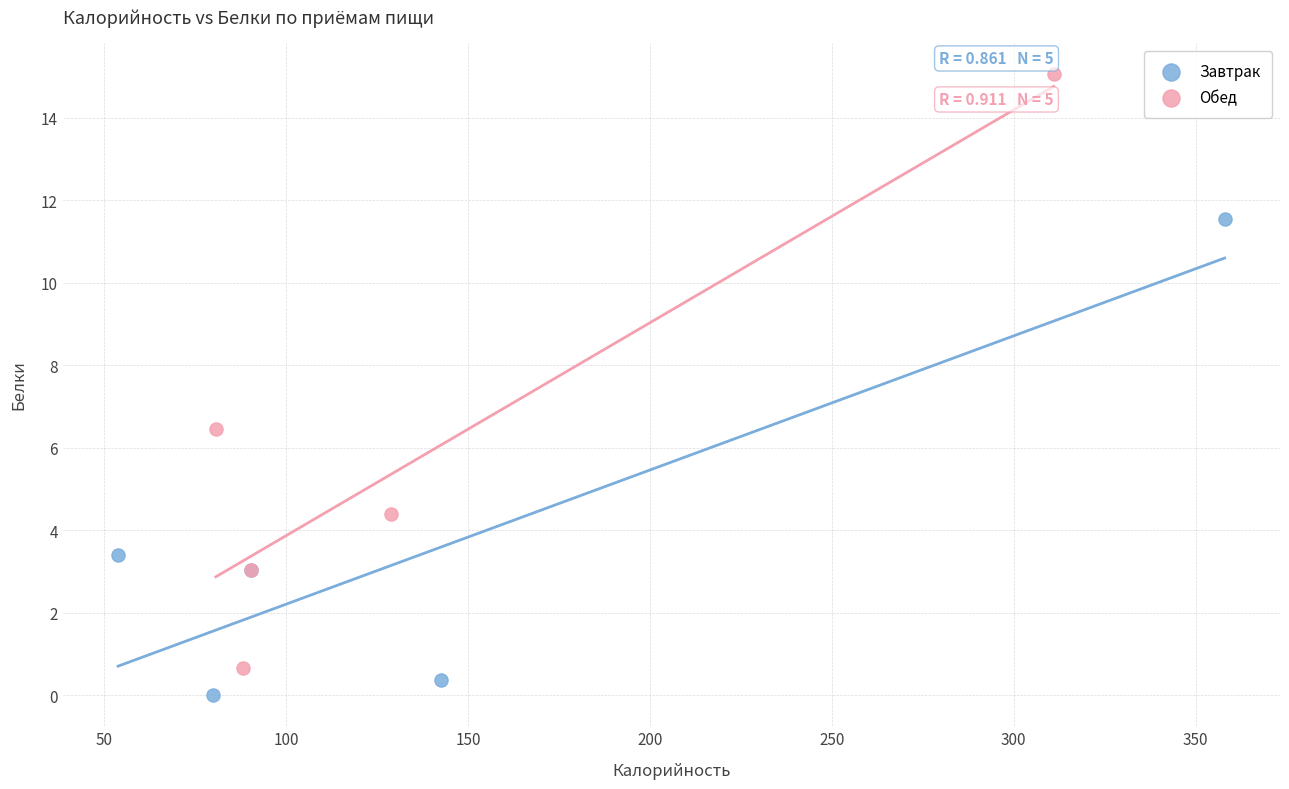

Which series reaches the minimum Y coordinate?

Завтрак